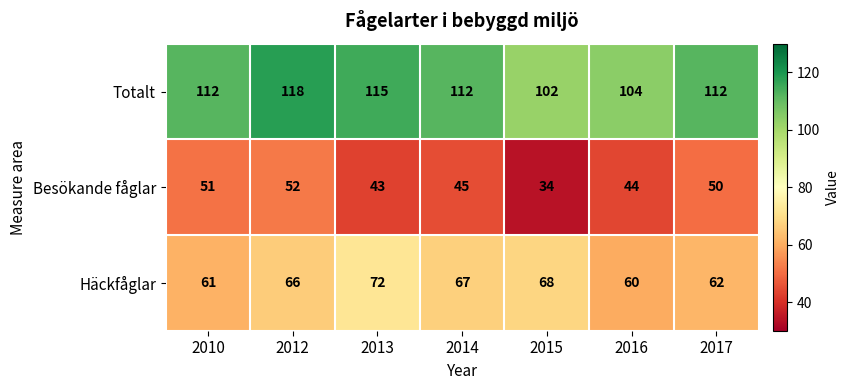

The value of Totalt at 2010 is 193. True or false?

False